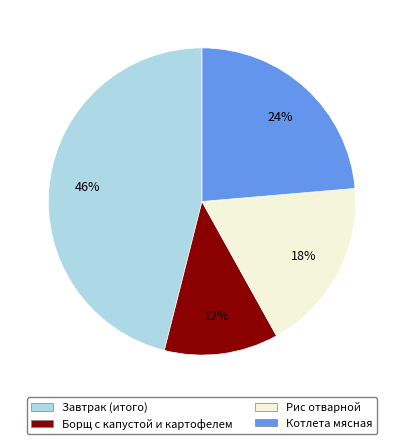

Which slice is the smallest?

Борщ с капустой и картофелем